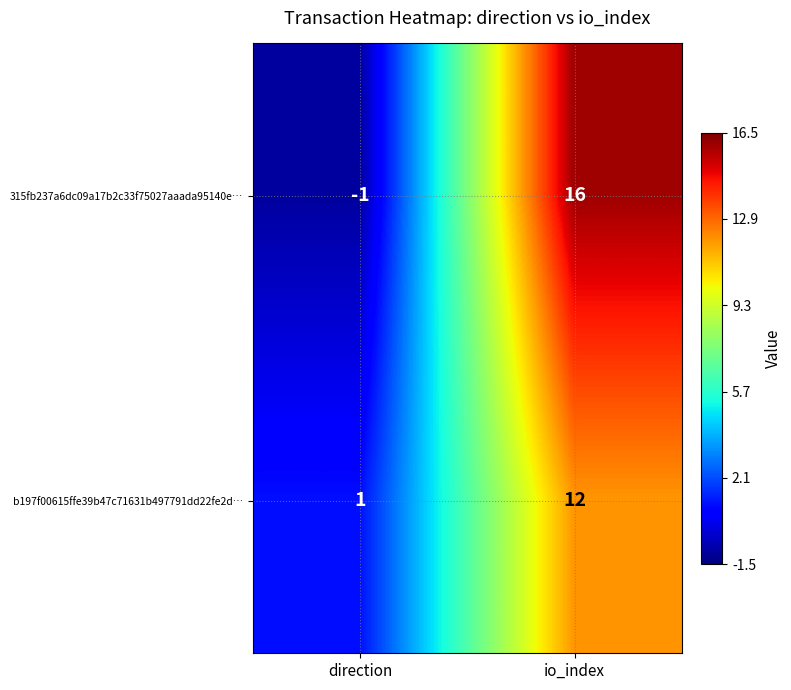

Reading right to left, what are all the values shown in this chart?

315fb237a6dc09a17b2c33f75027aaada95140e…: 16	-1
b197f00615ffe39b47c71631b497791dd22fe2d…: 12	1